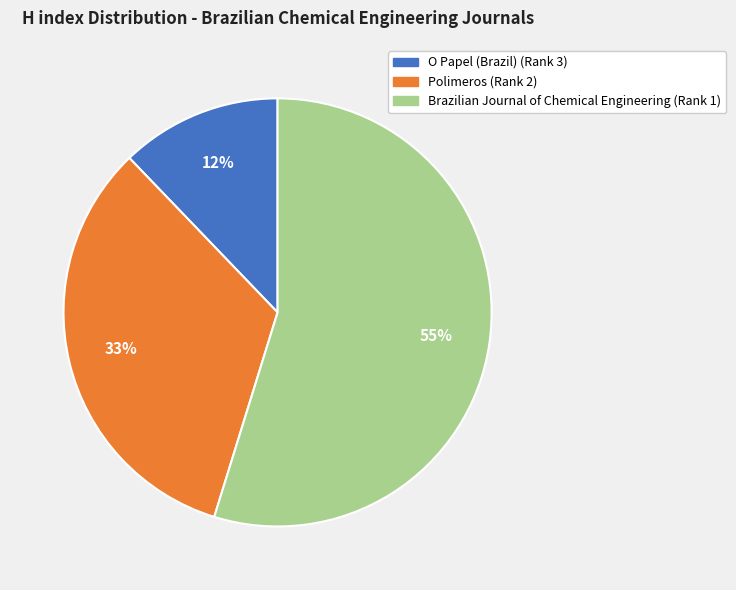

Combined, do Polimeros (Rank 2) and O Papel (Brazil) (Rank 3) account for over 50%?

No